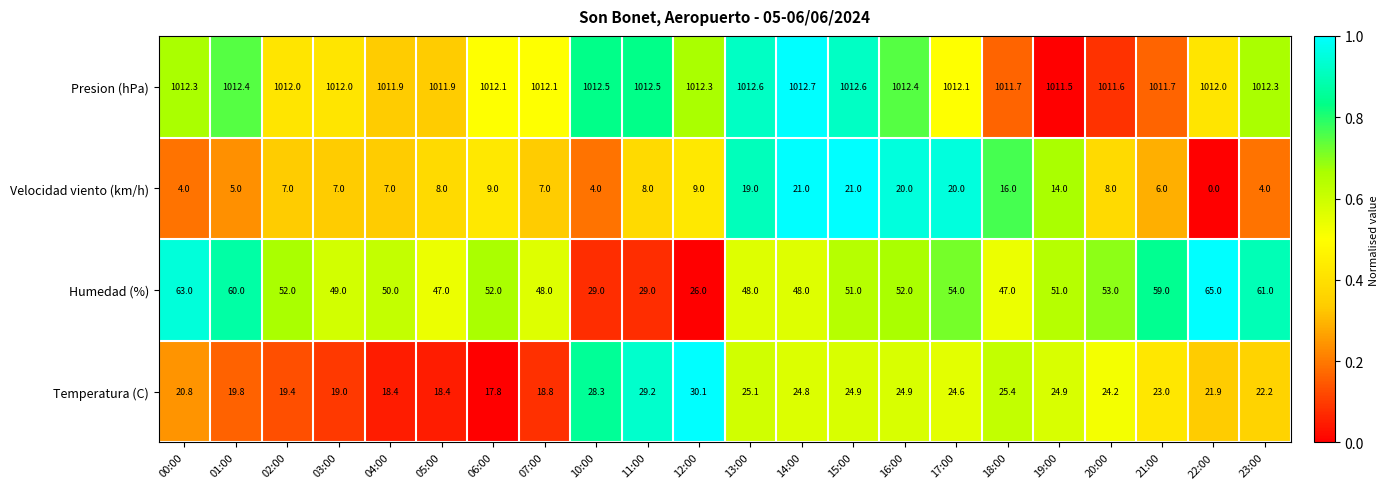

Read the Presion (hPa) value at 00:00.

1012.3